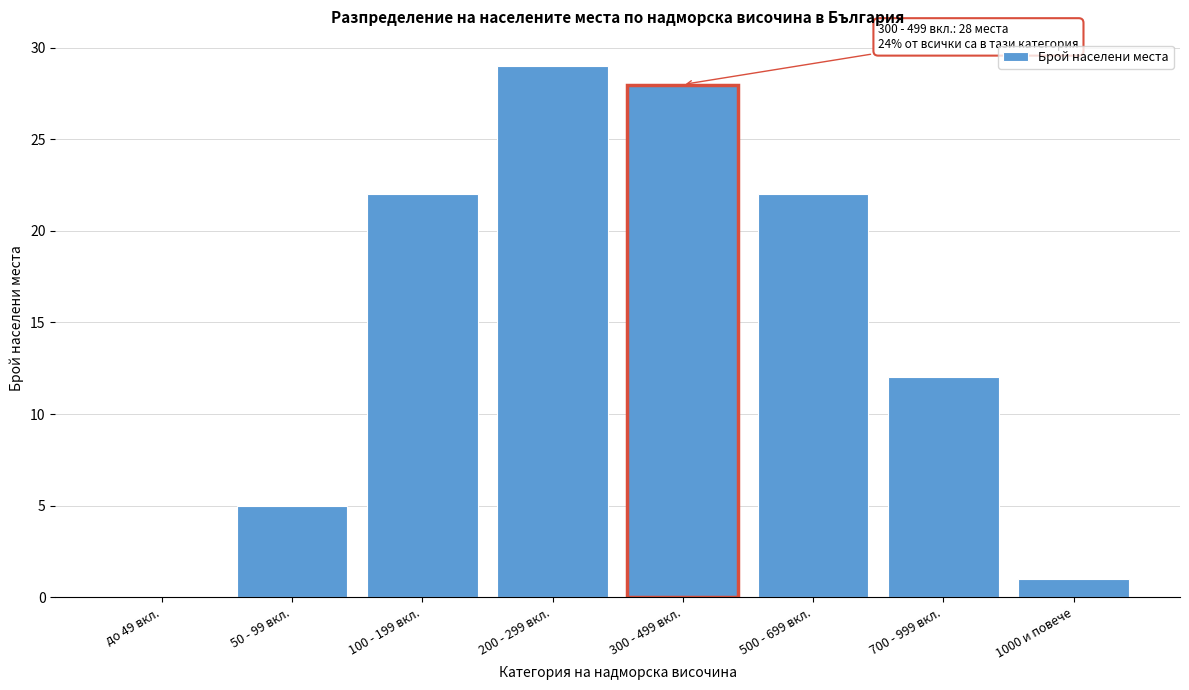

Reading right to left, what are all the values shown in this chart?

1000 и повече=1	700 - 999 вкл.=12	500 - 699 вкл.=22	300 - 499 вкл.=28	200 - 299 вкл.=29	100 - 199 вкл.=22	50 - 99 вкл.=5	до 49 вкл.=0